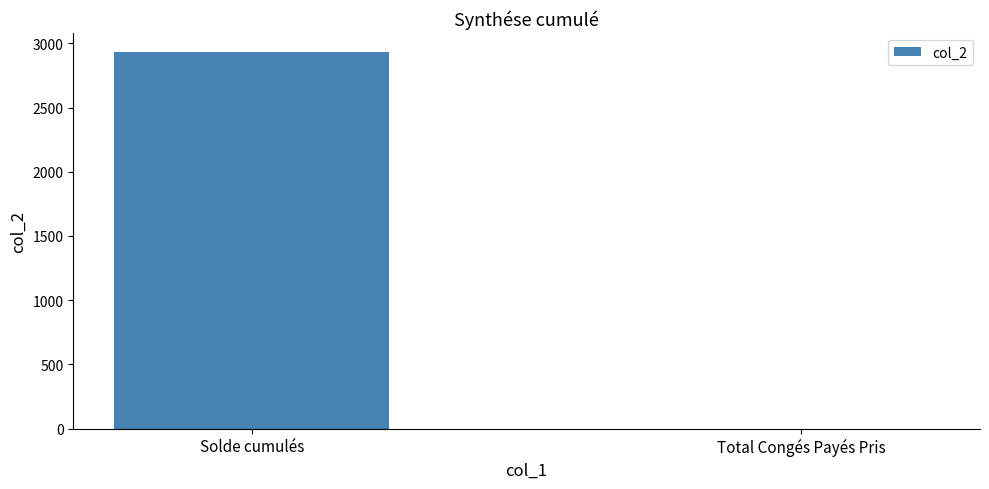

Reading left to right, transcribe all the data shown in this chart.

Solde cumulés=2933.9	Total Congés Payés Pris=0.0